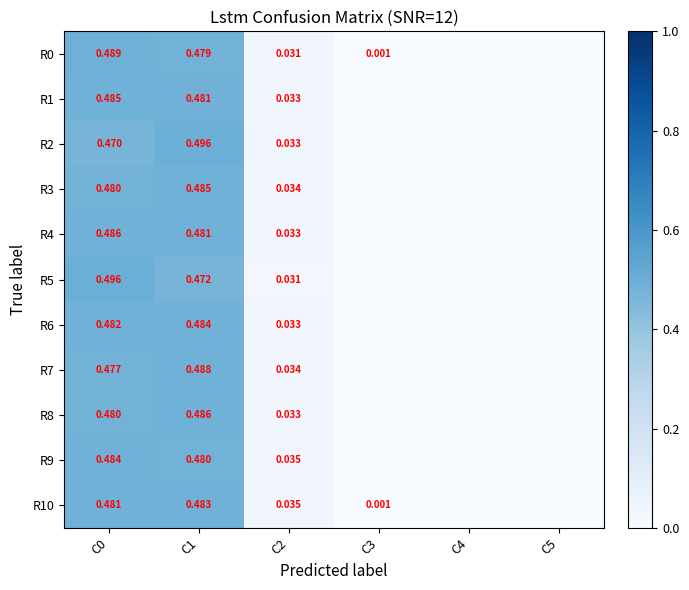

How many data points does each series have?

6